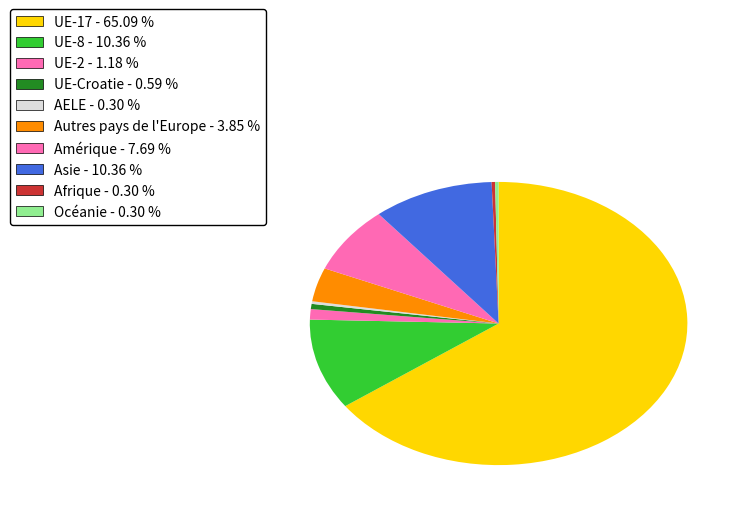

How many slices are in this pie chart?

10